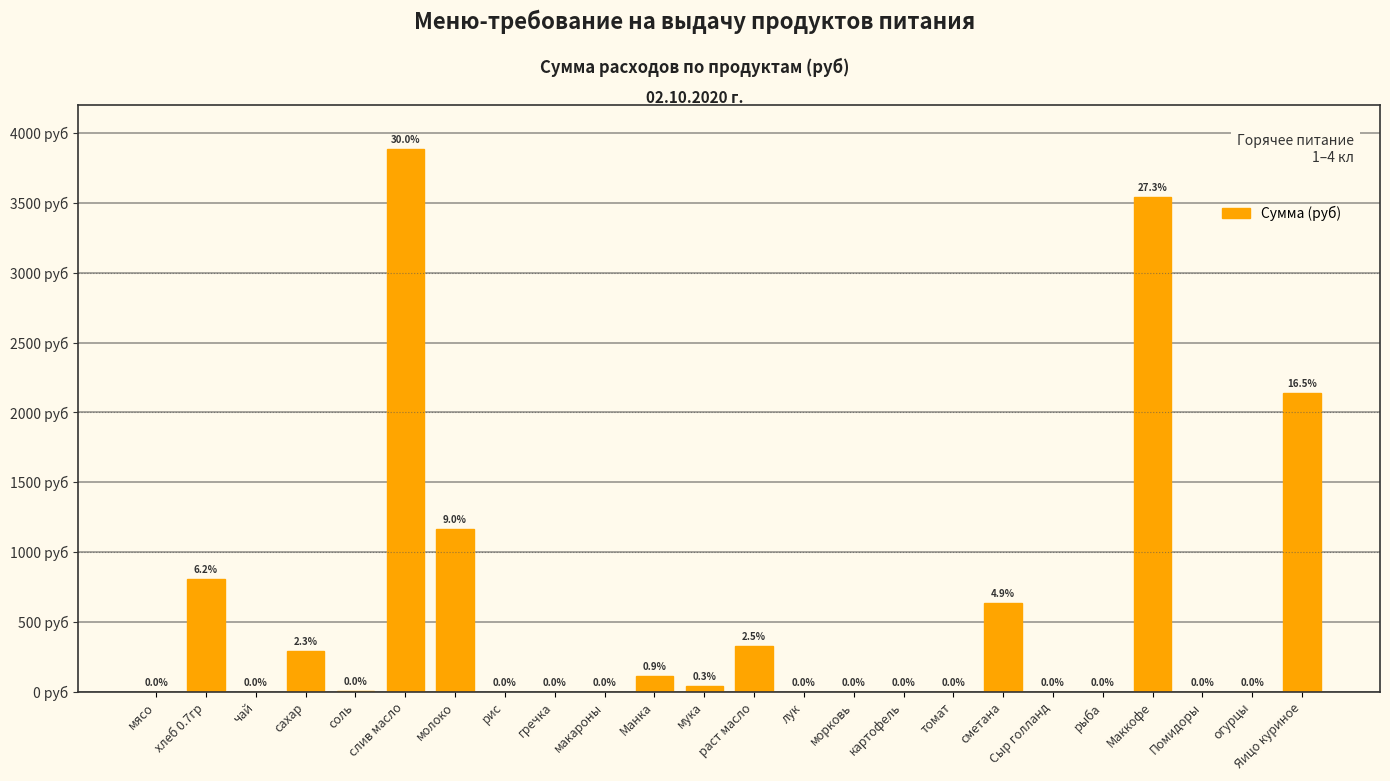

Which category has the highest value across all series?

слив масло